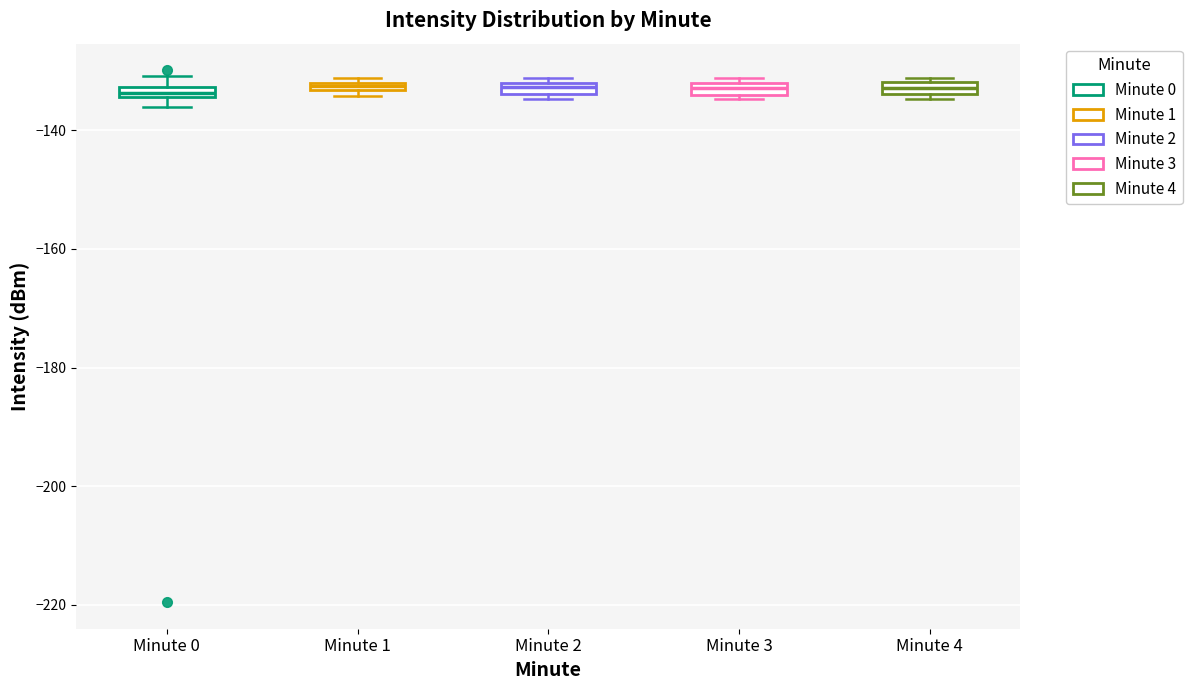

Where is the lower edge of the box for Minute 0 on the y-axis? The values are not printed on the chart, so give them approximately, as read against the axis.

-134